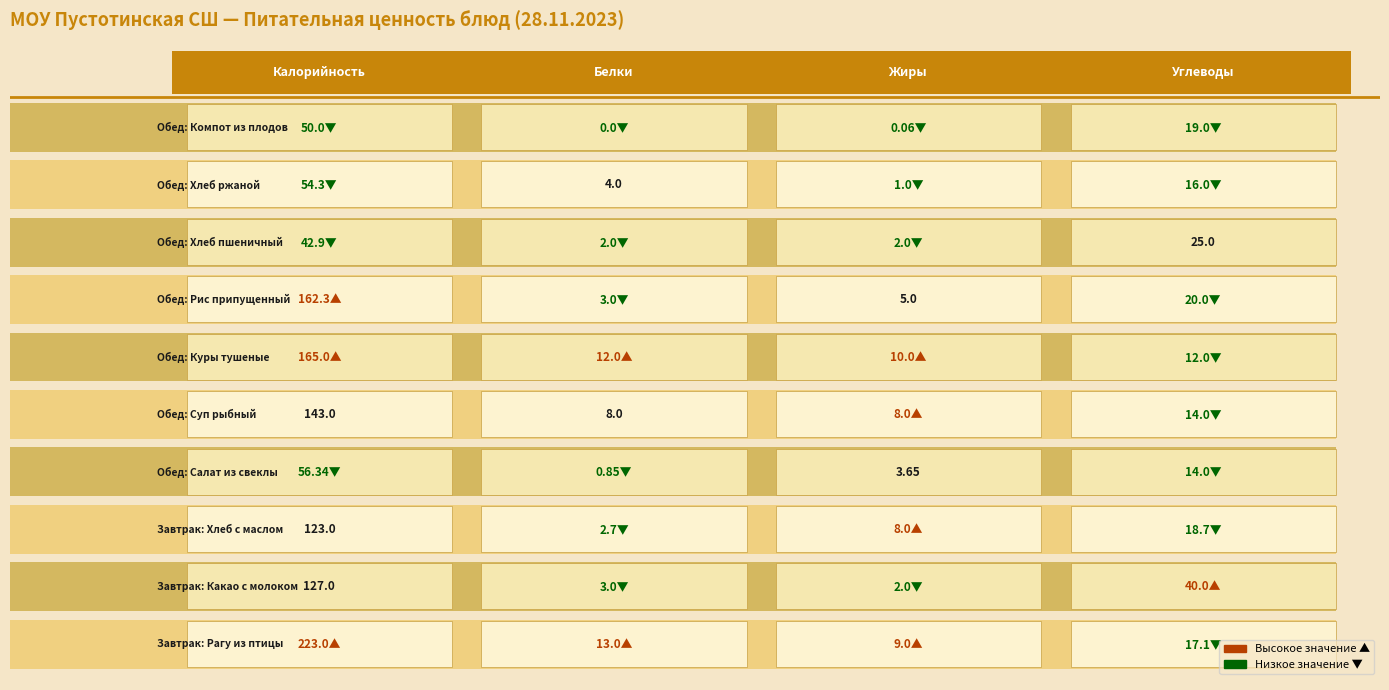

Reading right to left, extract all data points from this chart.

Завтрак: Рагу из птицы: 3=17.1	2=9.0	1=13.0	0=223.0
Завтрак: Какао с молоком: 3=40.0	2=2.0	1=3.0	0=127.0
Завтрак: Хлеб с маслом: 3=18.7	2=8.0	1=2.7	0=123.0
Обед: Салат из свеклы: 3=14.0	2=3.6	1=0.8	0=56.3
Обед: Суп рыбный: 3=14.0	2=8.0	1=8.0	0=143.0
Обед: Куры тушеные: 3=12.0	2=10.0	1=12.0	0=165.0
Обед: Рис припущенный: 3=20.0	2=5.0	1=3.0	0=162.3
Обед: Хлеб пшеничный: 3=25.0	2=2.0	1=2.0	0=42.9
Обед: Хлеб ржаной: 3=16.0	2=1.0	1=4.0	0=54.3
Обед: Компот из плодов: 3=19.0	2=0.1	1=0.0	0=50.0